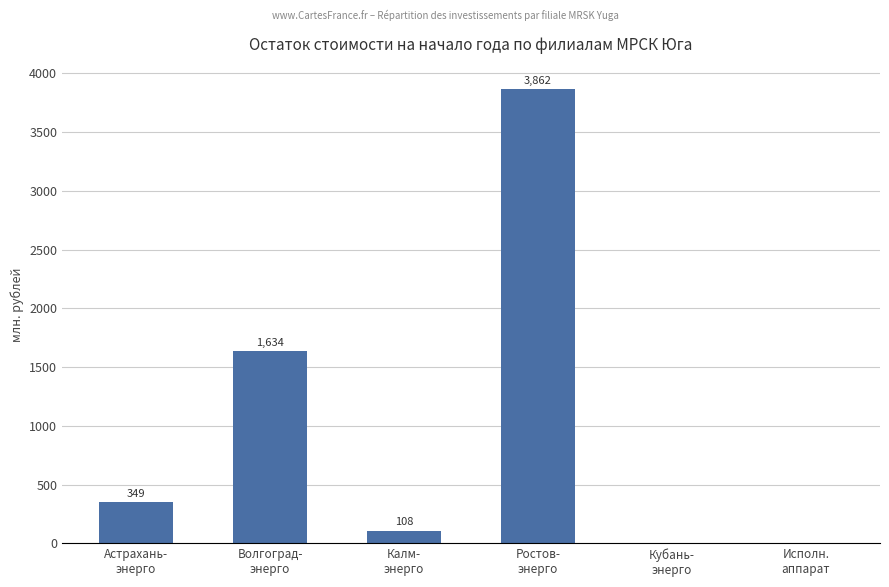

Is it true that the value at Исполн.
аппарат is 0.0?

True